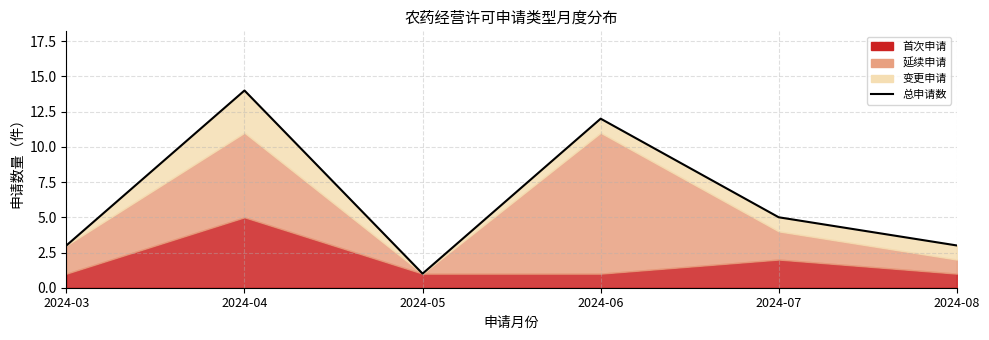

At which category does the data reach its first local peak?

2024-04